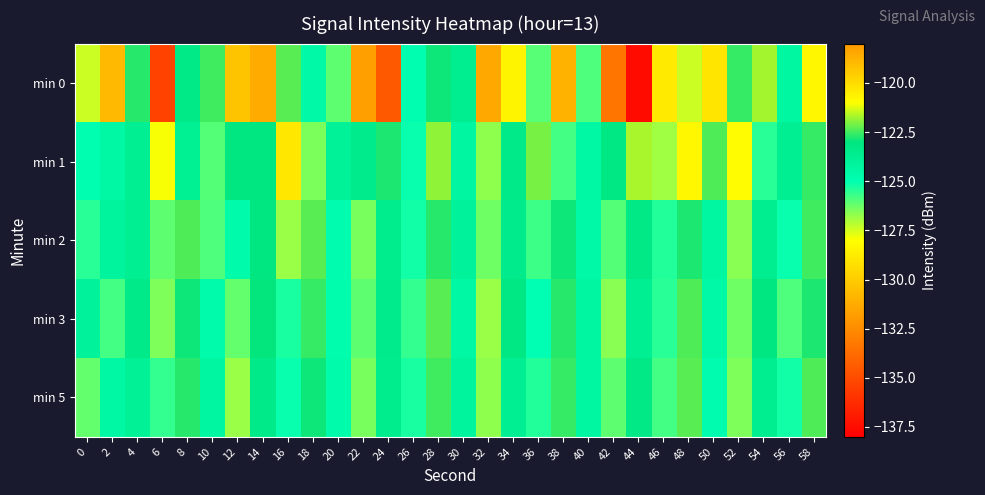

At which category is the sum across all series the highest?

58